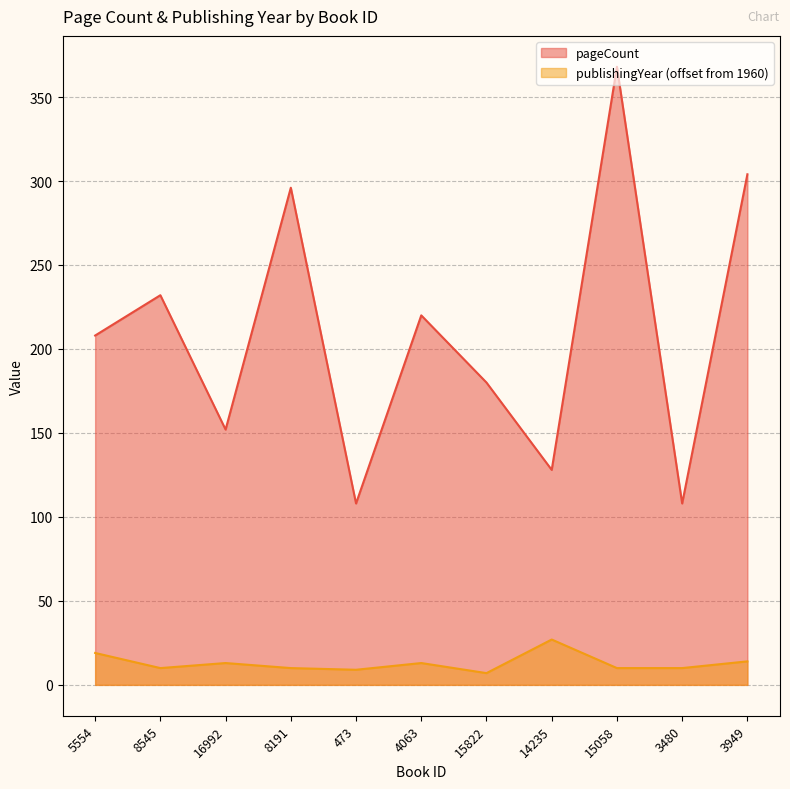

Which category has the lowest value in the pageCount series?

473